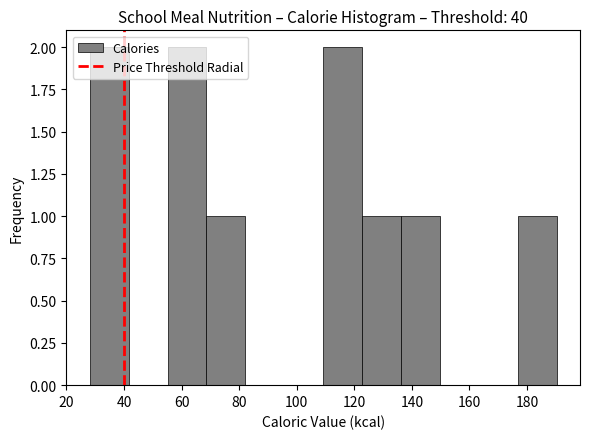

What is the height of the bar covering 122 to 136 on the x-axis? Neither the bar edges nor the heights are printed on the chart, so give them approximately, as read against the axes.

1